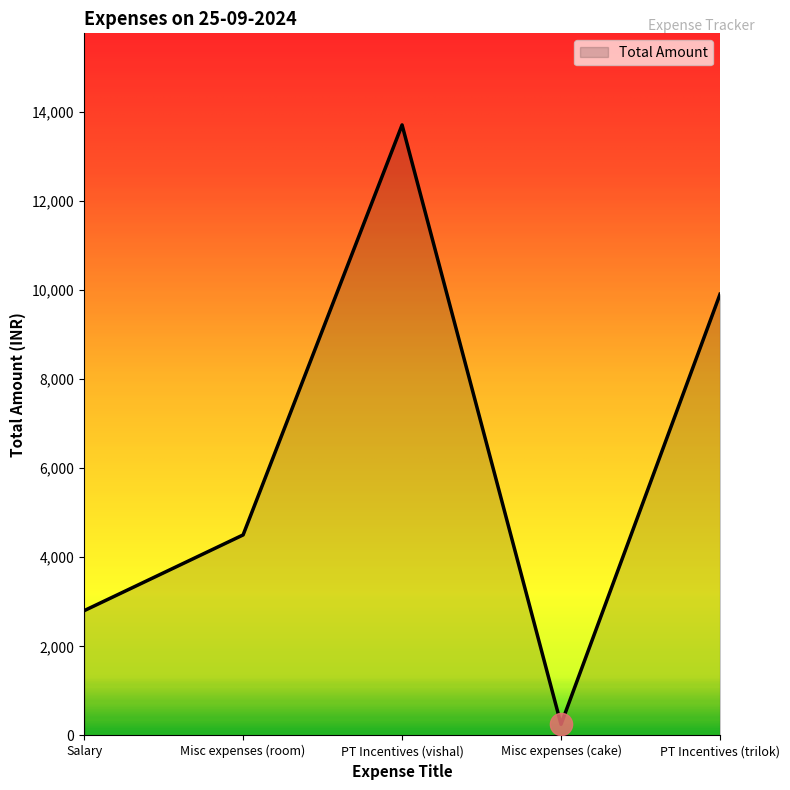

What is the change in value from Salary to Misc expenses (cake)?

-2550